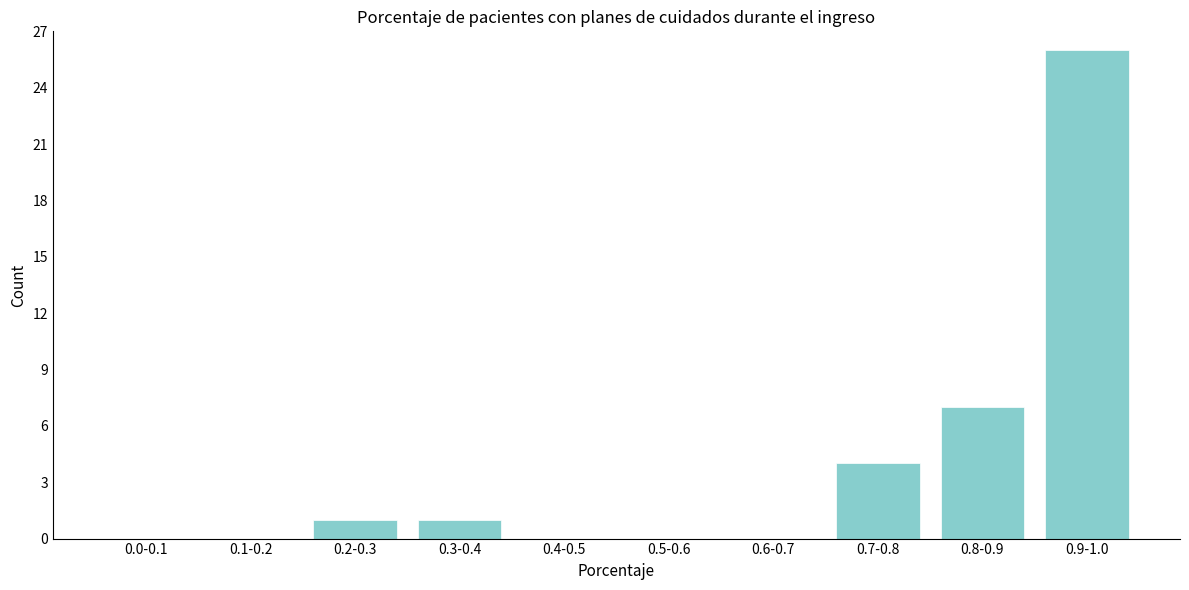

Reading right to left, list all the values displayed in this chart.

0.9-1.0=26	0.8-0.9=7	0.7-0.8=4	0.6-0.7=0	0.5-0.6=0	0.4-0.5=0	0.3-0.4=1	0.2-0.3=1	0.1-0.2=0	0.0-0.1=0